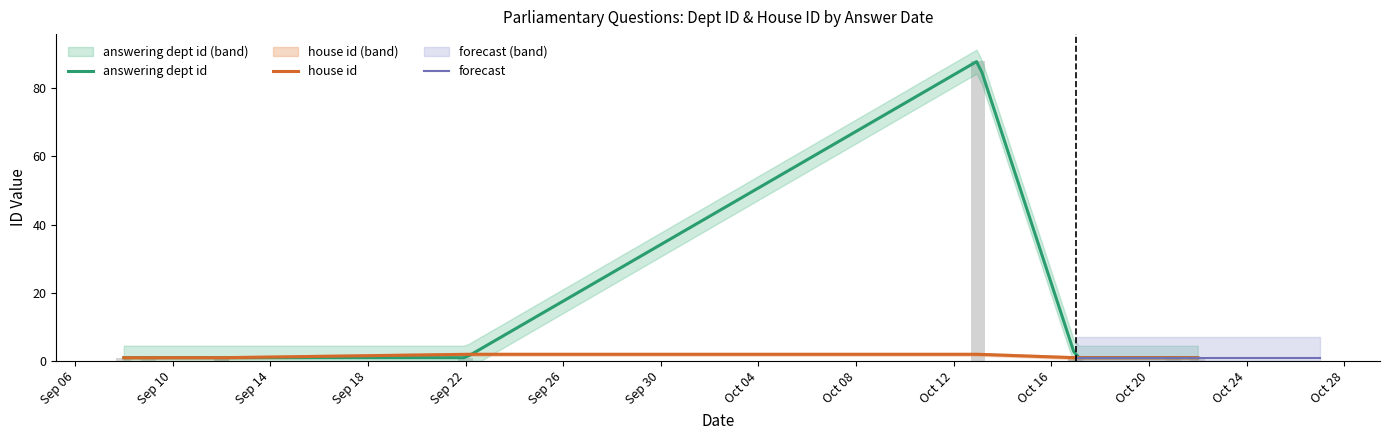

What is the approximate value at 2014-10-17?

1